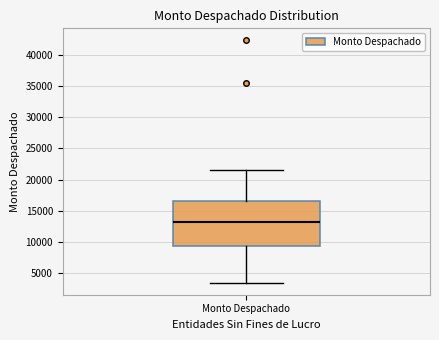

Read this box plot against the y-axis: the position of the median line, the range covered by the box, and the ends of both whiskers. The values are not printed on the chart, so give them approximately, as read against the axis.

median 13000, box 9500 to 16500, whiskers 3500 to 21500